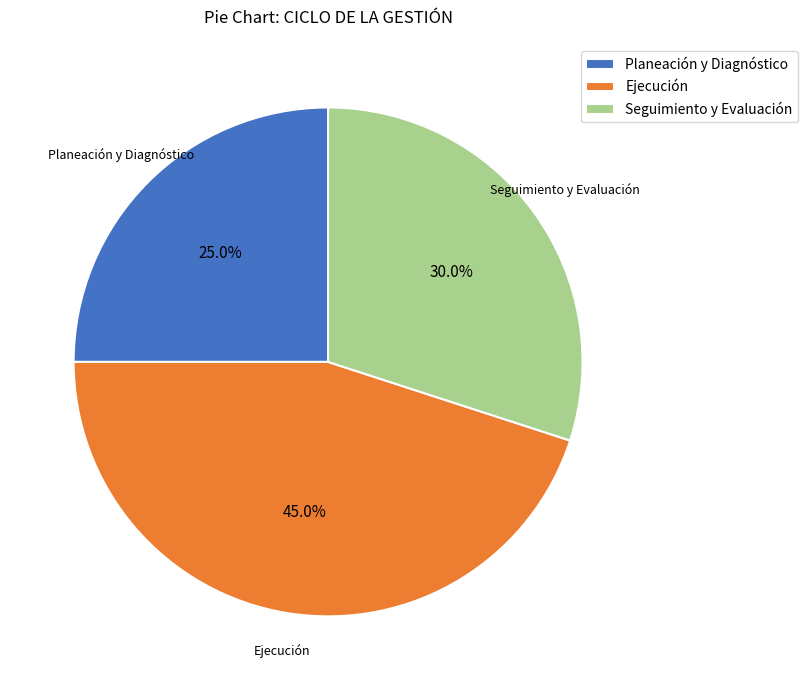

Does any single category account for the majority?

No